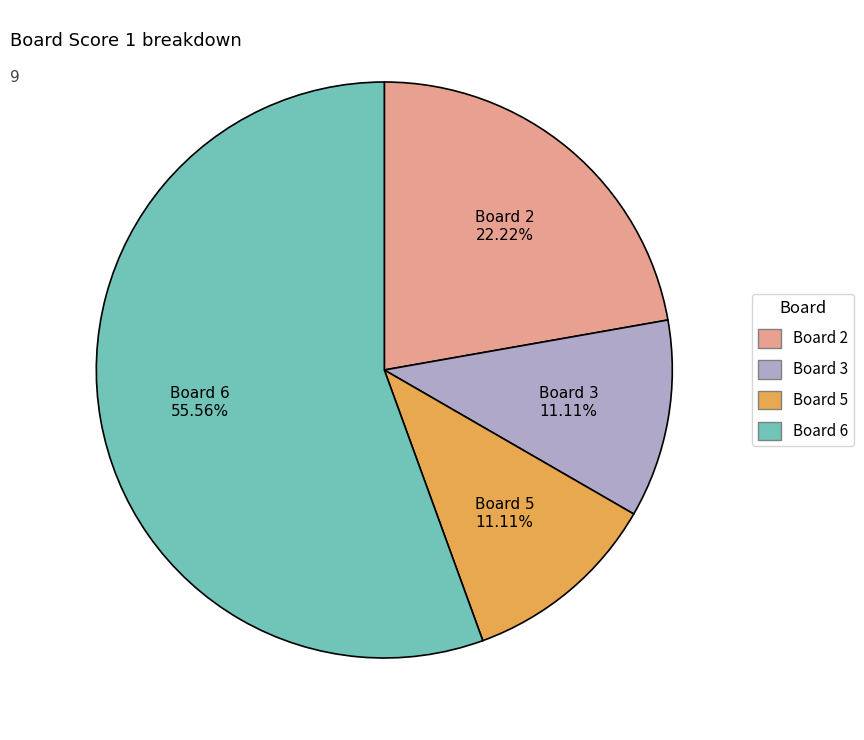

Is there a majority slice in this chart?

Yes